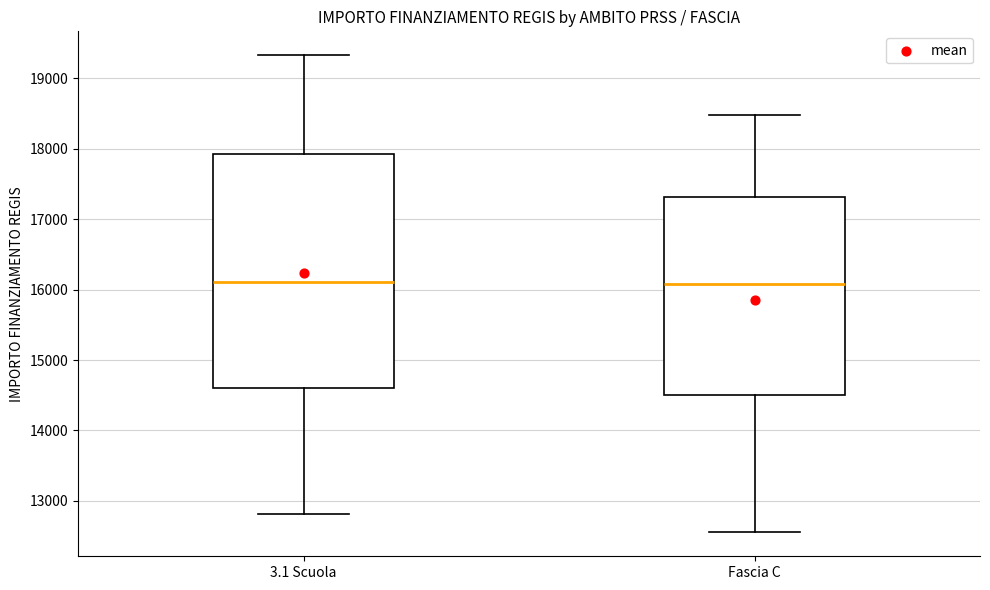

Comparing the boxes themselves (not the whiskers), which one is the tallest?

3.1 Scuola